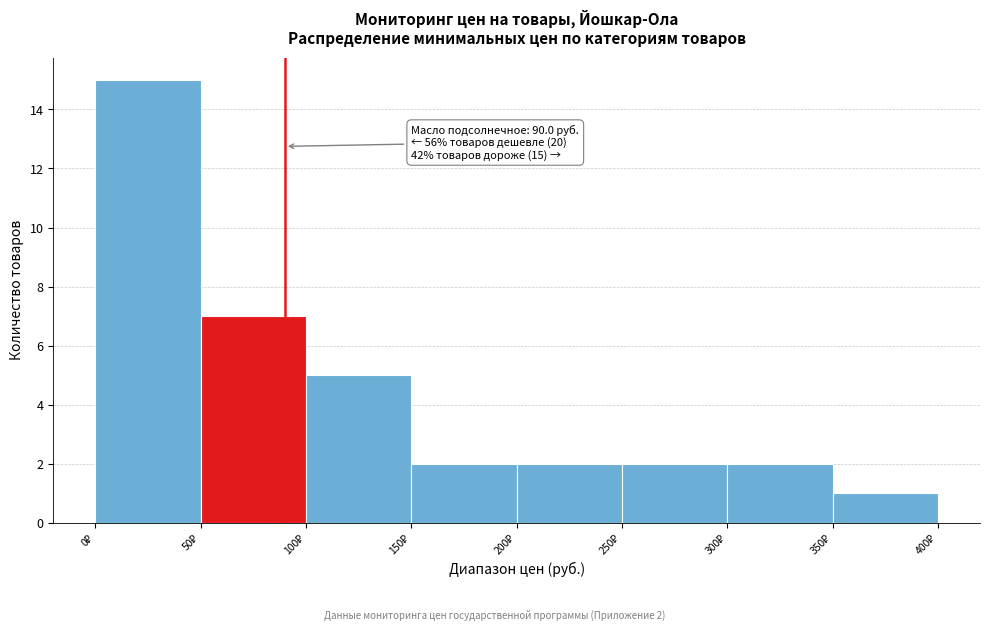

Which range on the x-axis has the tallest bar?

0 to 50